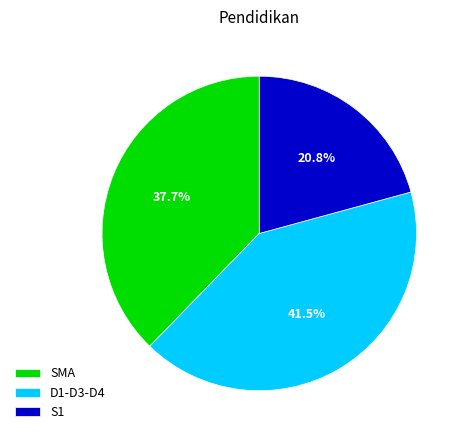

What is the ratio of the value at D1-D3-D4 to the value at SMA?

1.1